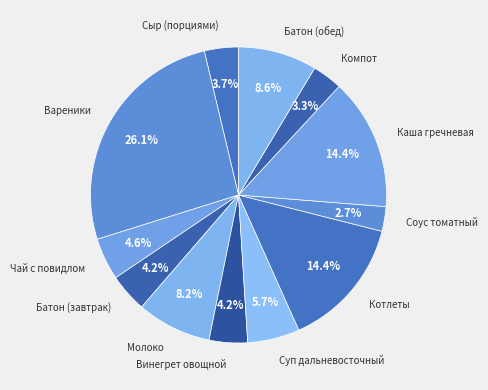

What is the ratio of the value at Соус томатный to the value at Молоко?

0.3